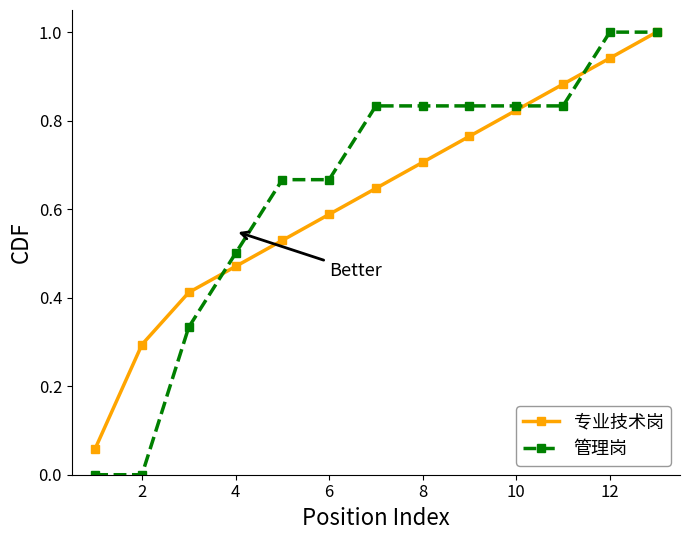

Which series has the widest spread of values?

管理岗